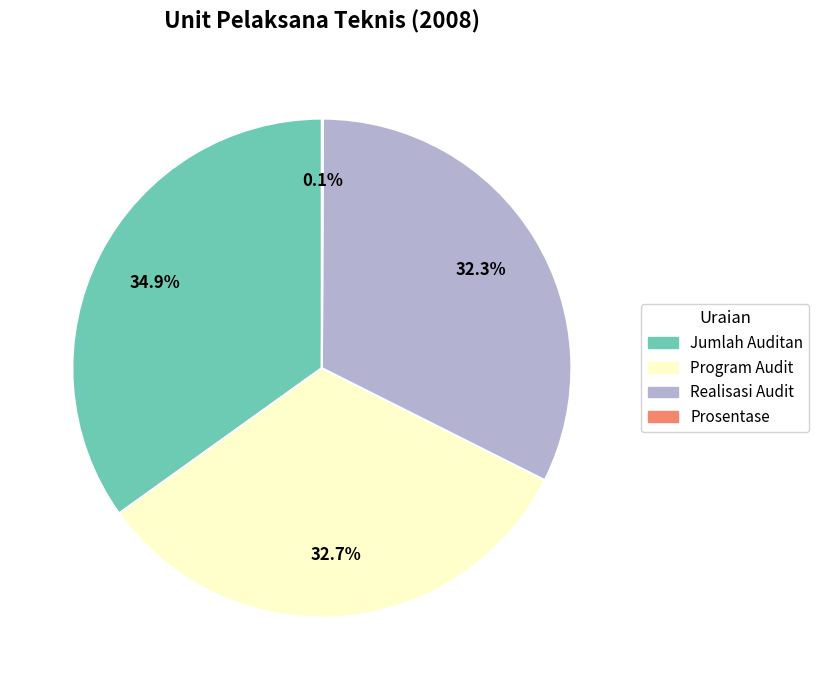

To the nearest percent, what is the difference between the Program Audit and Jumlah Auditan slice percentages?

2%